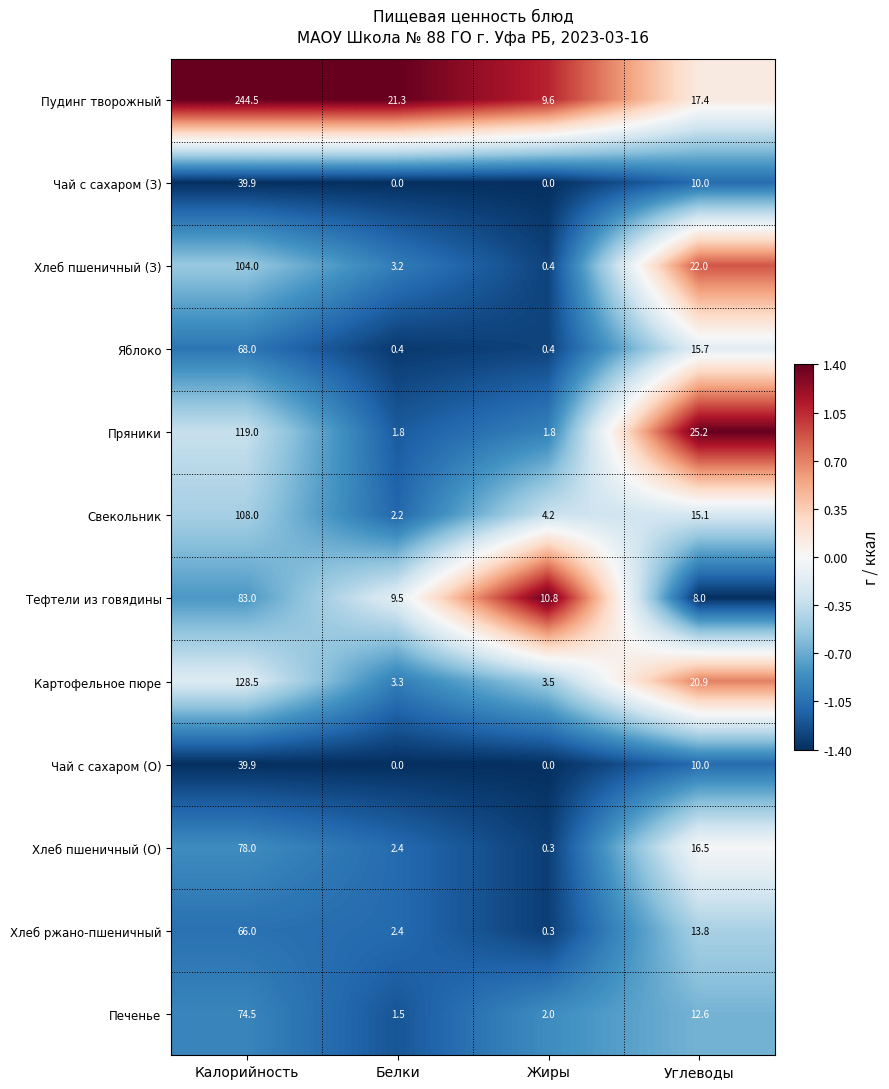

What is the maximum value shown in the chart?

244.5